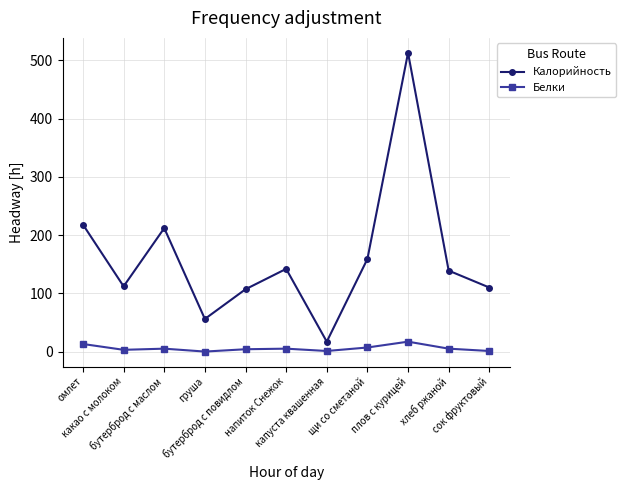

How many series are shown in this chart?

2